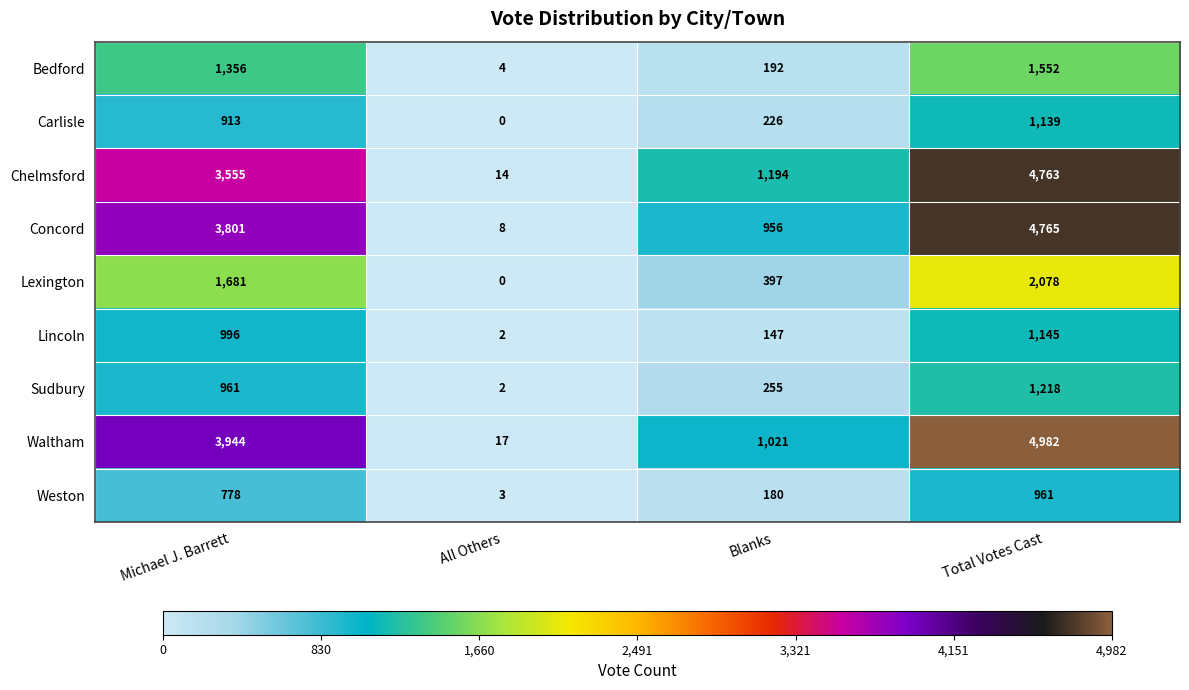

Count the Carlisle values in the range 226 to 1139.

3